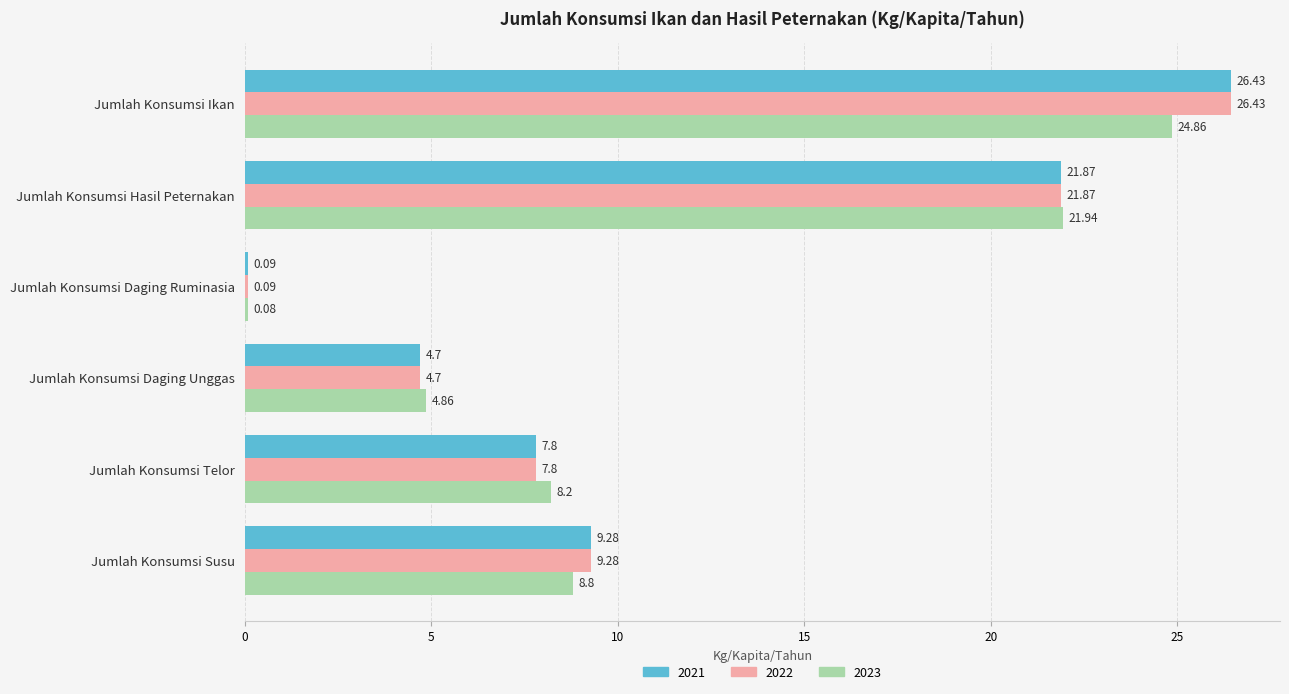

What are all the series names shown in the legend?

2021, 2022, 2023